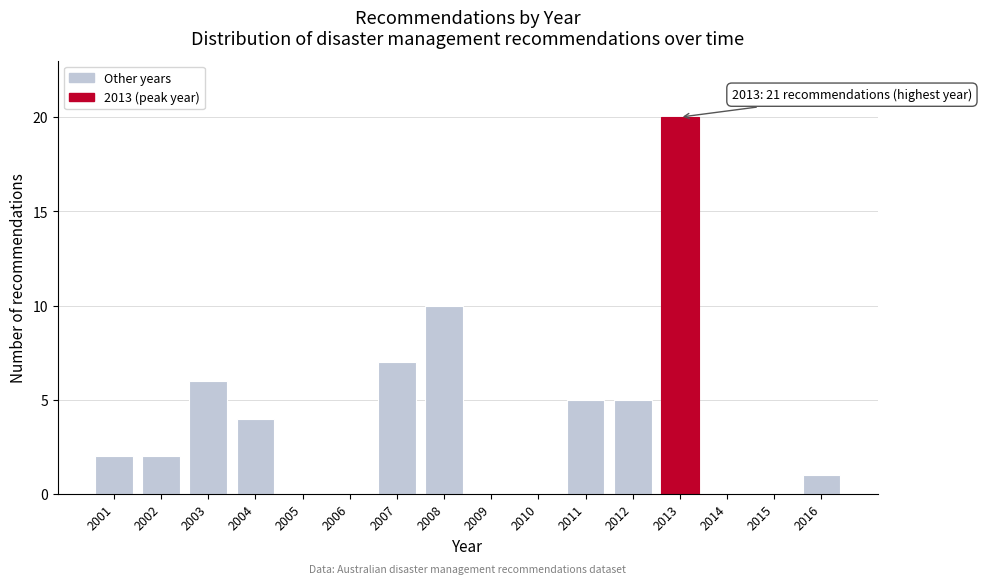

Reading right to left, extract all data points from this chart.

2016=1	2015=0	2014=0	2013=20	2012=5	2011=5	2010=0	2009=0	2008=10	2007=7	2006=0	2005=0	2004=4	2003=6	2002=2	2001=2